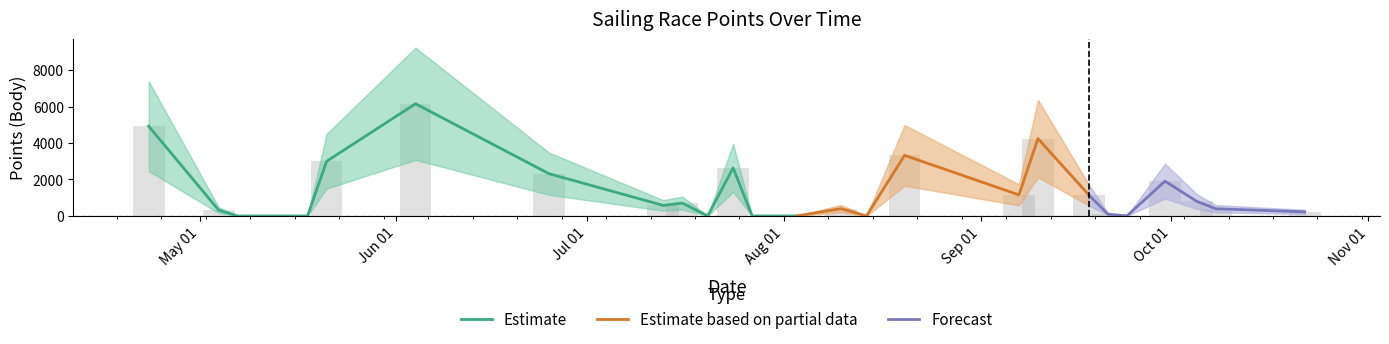

Does the chart contain any negative values?

No